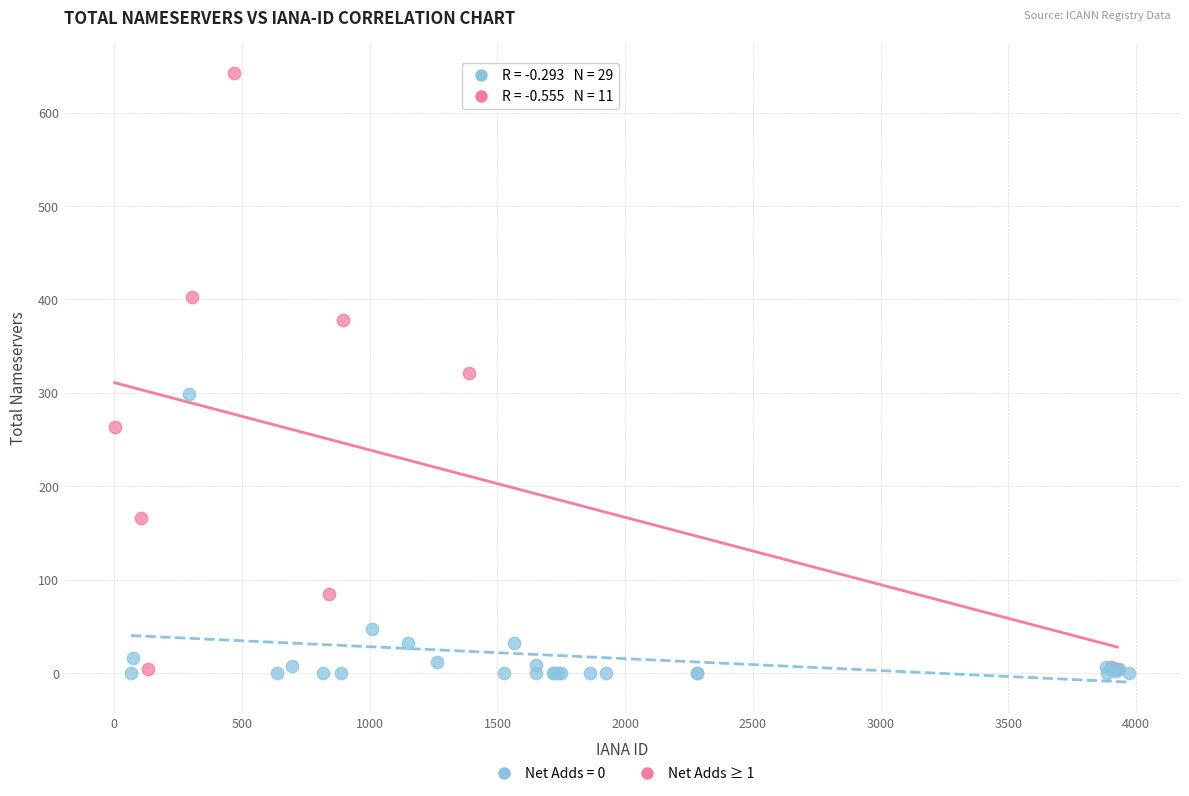

Which series contains the highest Y value?

Net Adds ≥ 1